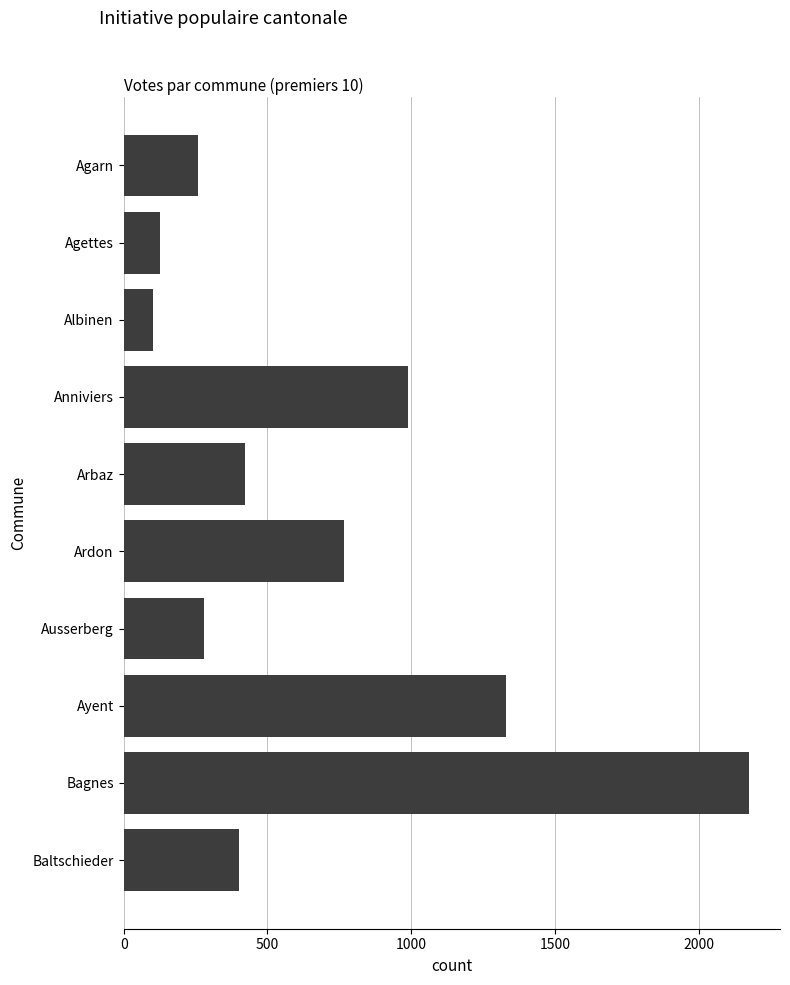

What is the sum of the values at Albinen and Arbaz?

524